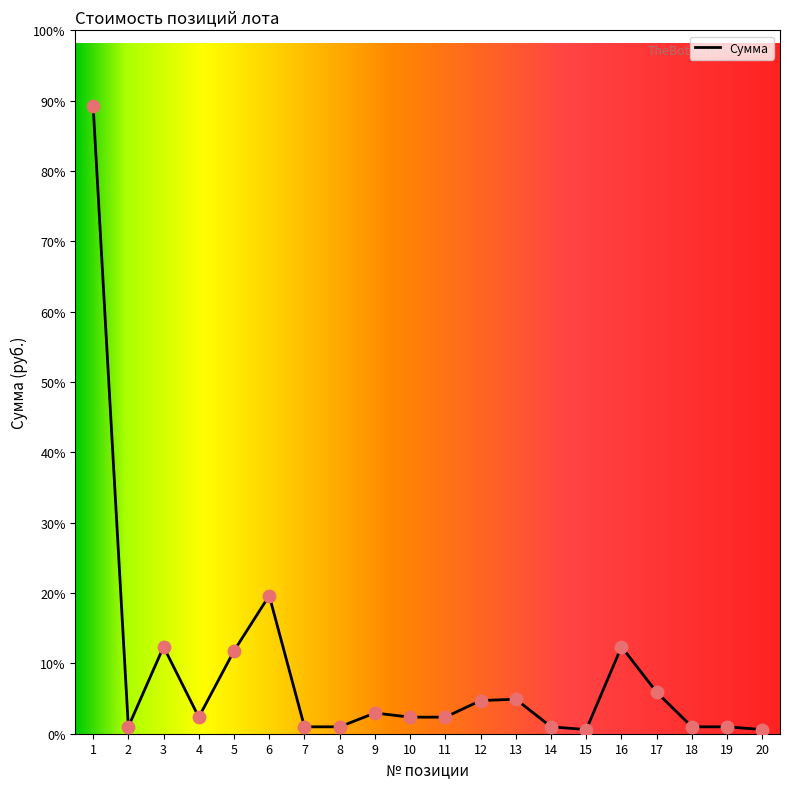

What is the ratio of the value at 1 to the value at 9?

30.3